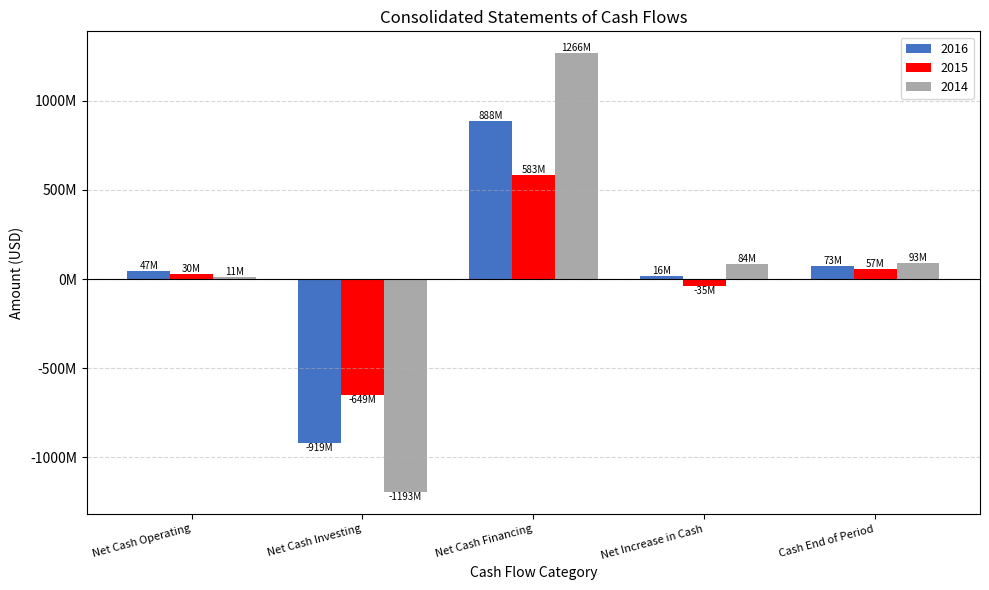

At which category is the sum across all series the highest?

Net Cash Financing